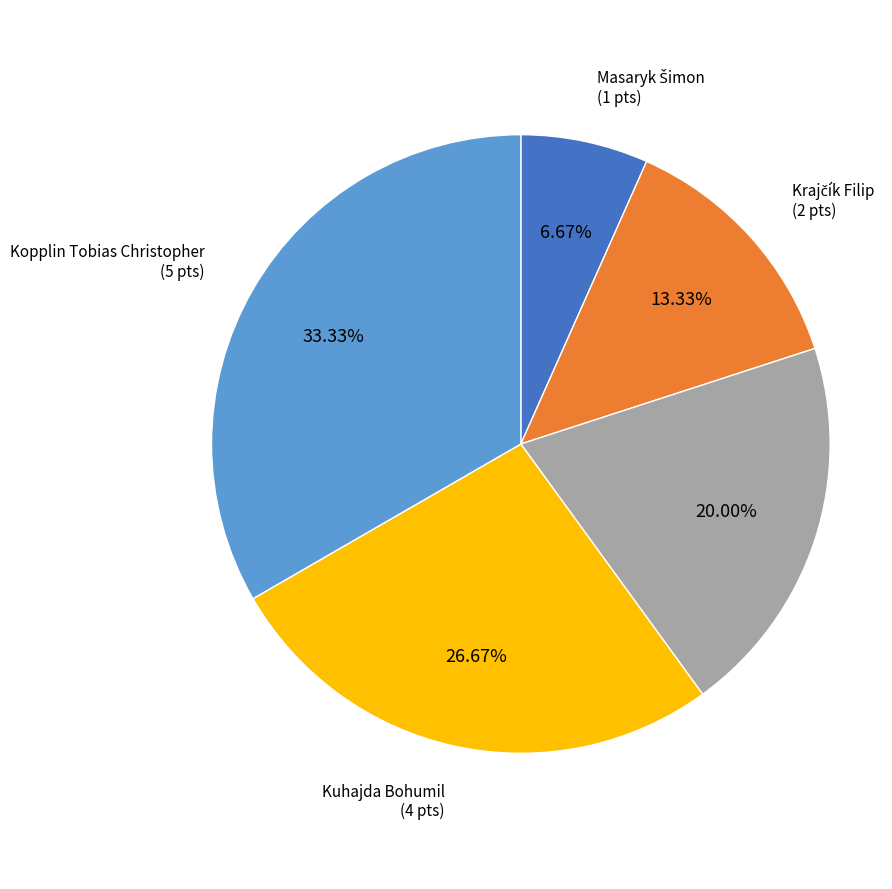

What percentage is the Kuhajda Bohumil slice, to the nearest percent?

27%